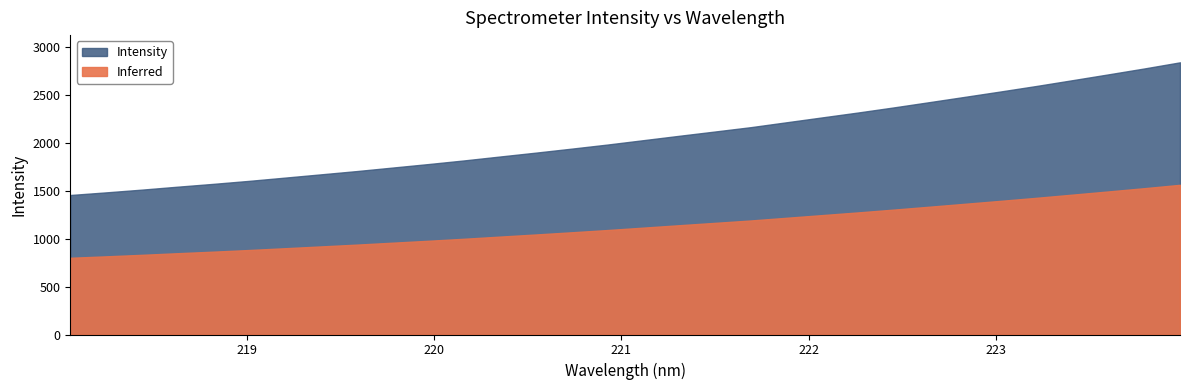

True or false: the data has more than 2 interior local peaks.

False